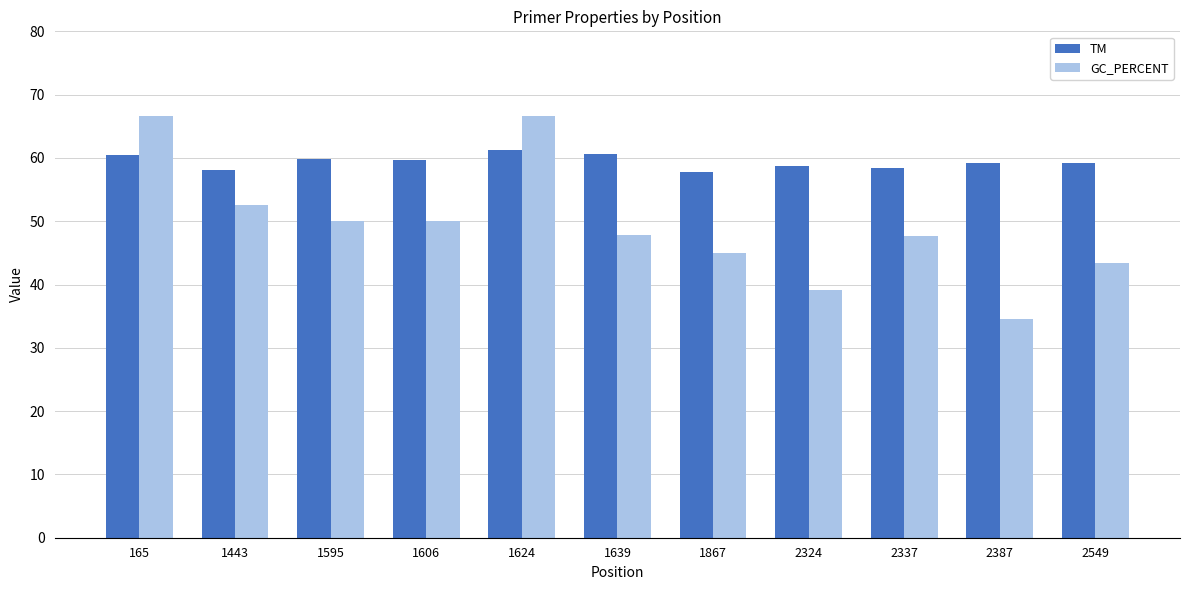

How many bars are there in each group?

2